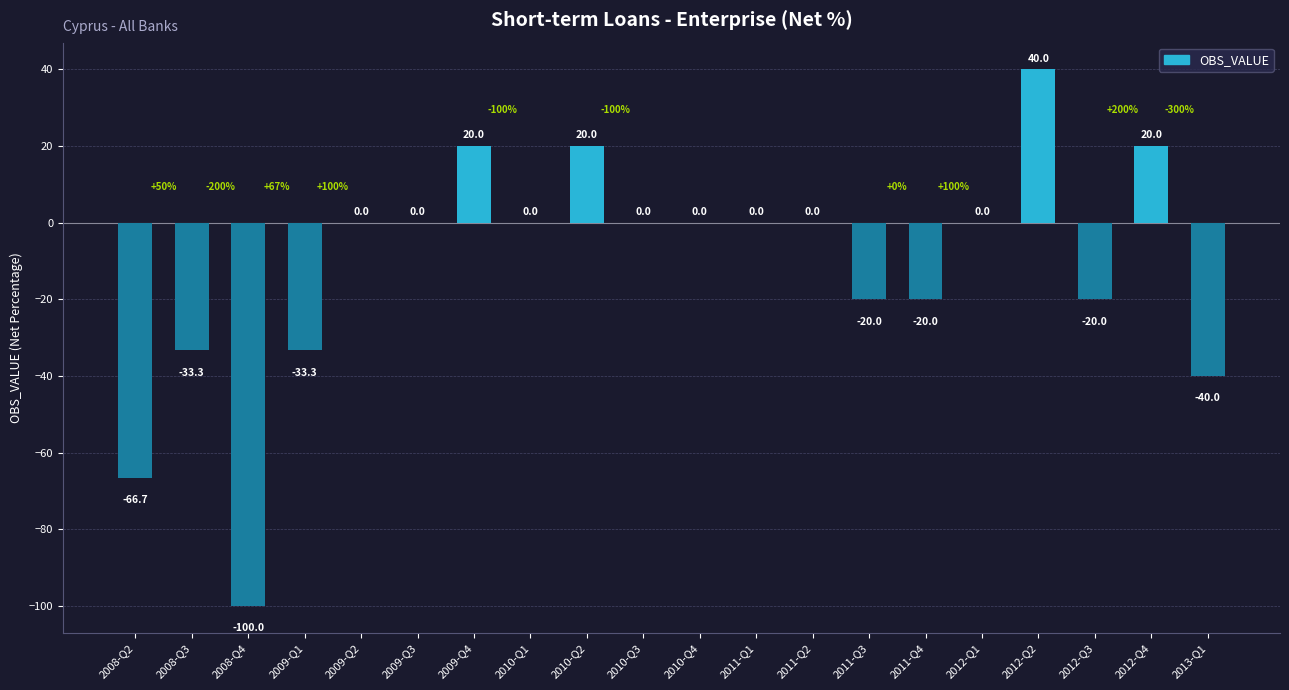

Between 2008-Q2 and 2013-Q1, which is larger?

2013-Q1